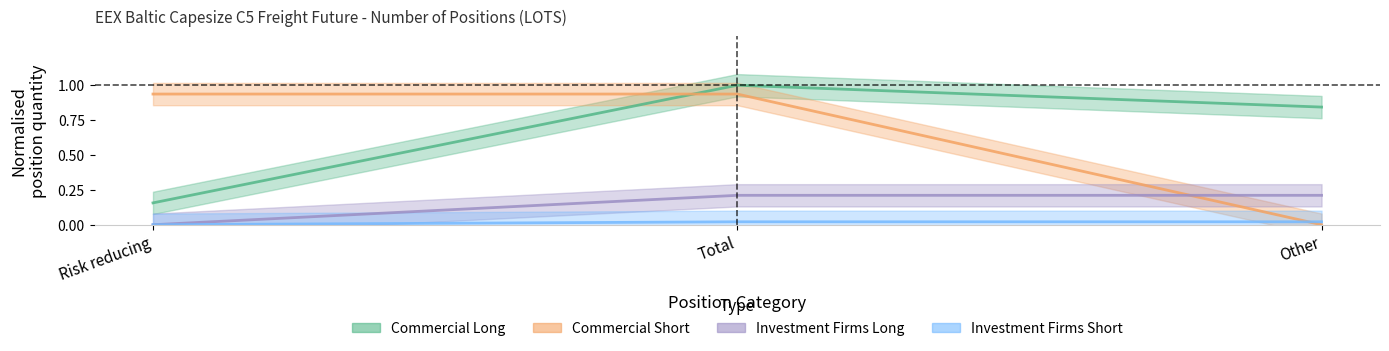

Which has a higher value, Other or Risk reducing?

Other